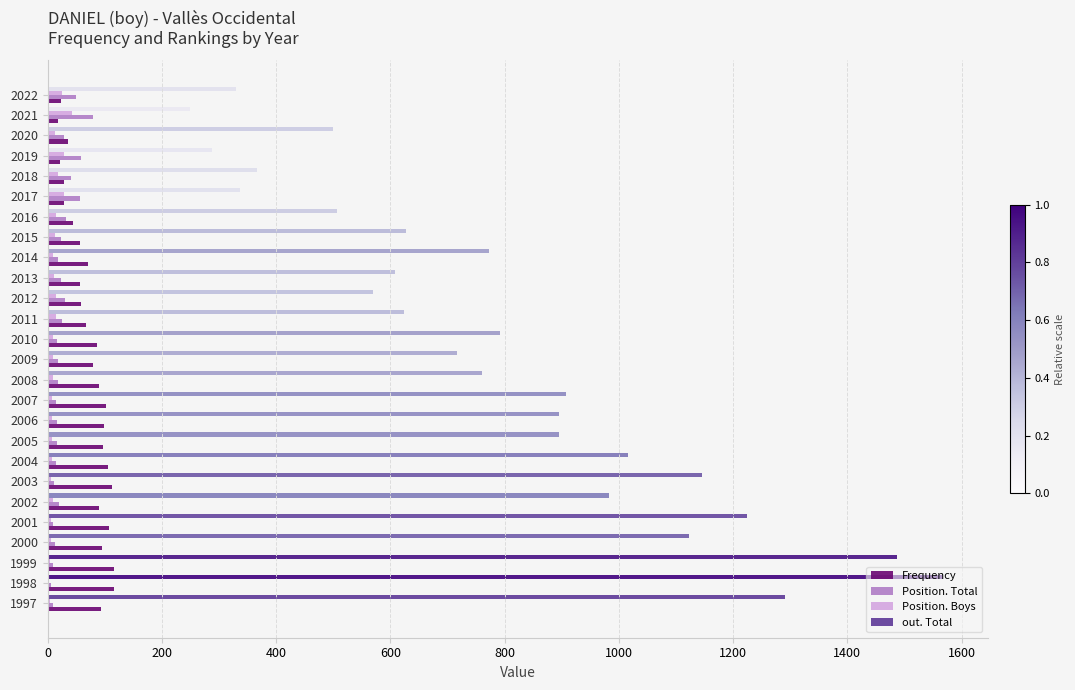

At which label does out. Total reach its peak?

1998